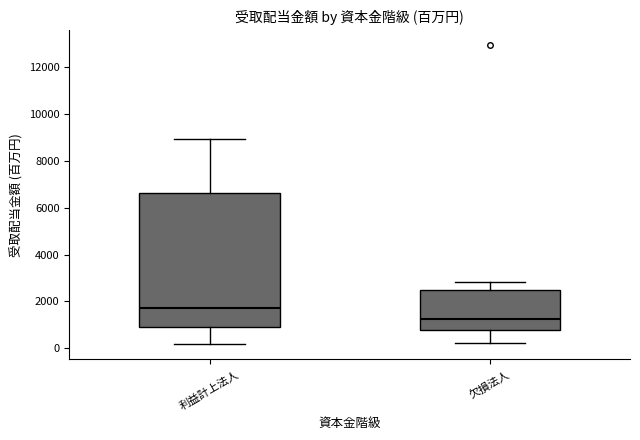

Reading left to right, transcribe this box plot: for each box, give where its median line is, the range the box spans, and where its two whiskers end, as read against the y-axis. The values are not printed on the chart, so give them approximately, as read against the axis.

利益計上法人: median 1800, box 1000 to 6600, whiskers 200 to 9000
欠損法人: median 1200, box 800 to 2400, whiskers 200 to 2800